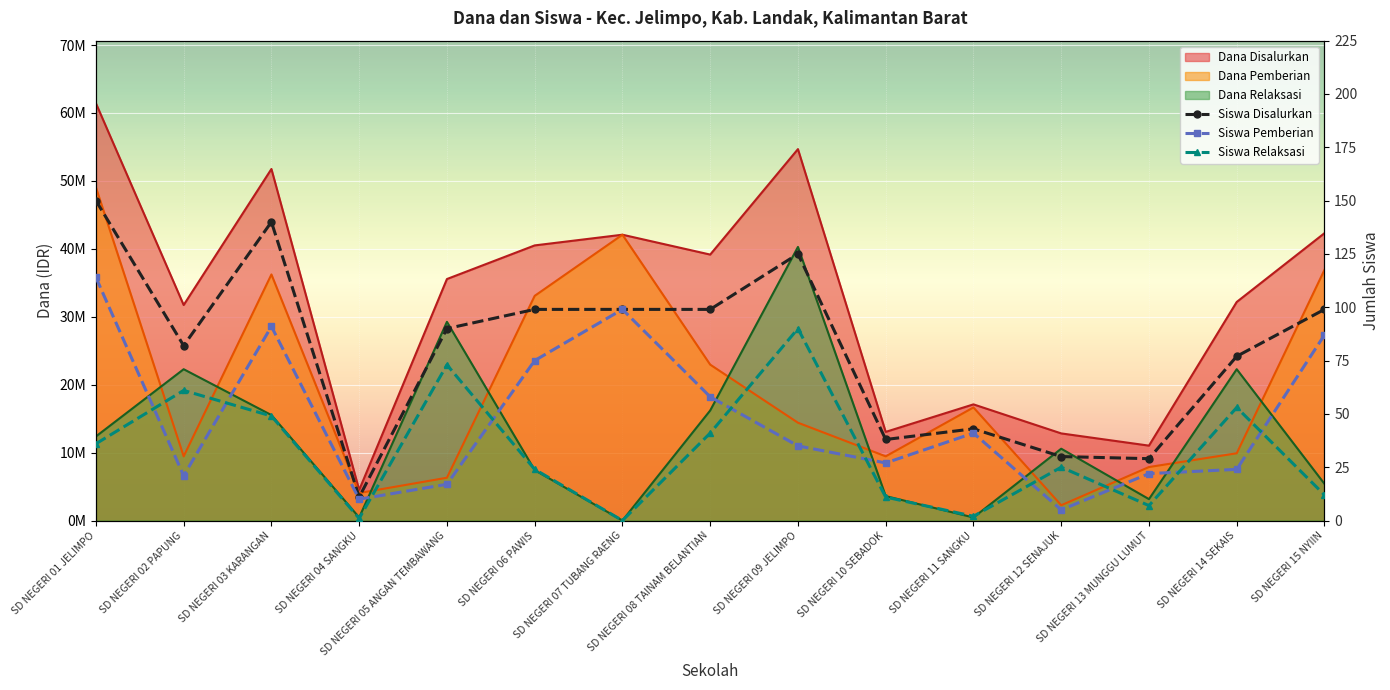

What is the sum of the Siswa Relaksasi values at SD NEGERI 05 ANGAN TEMBAWANG and SD NEGERI 08 TAINAM BELANTIAN?

114